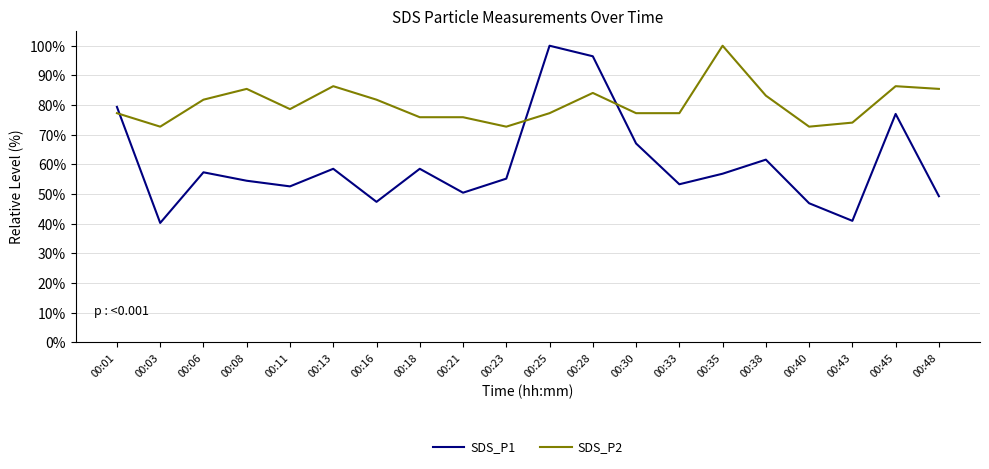

What are all the series names shown in the legend?

SDS_P1, SDS_P2